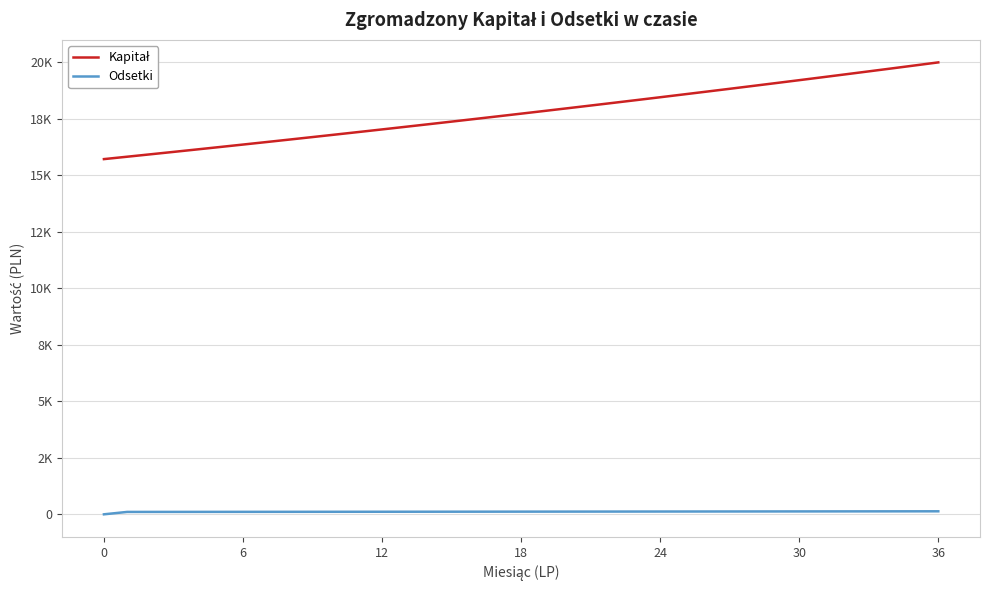

What is the label of the 33rd point from the left?

32